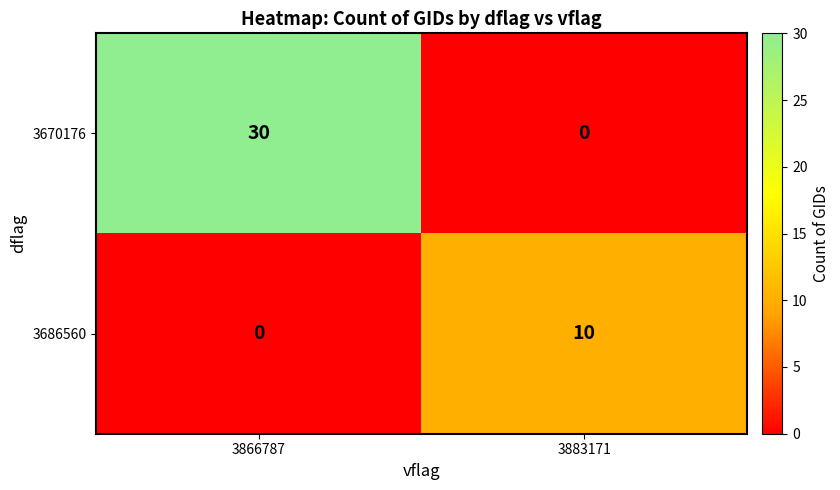

How many values in 3670176 are above zero?

1